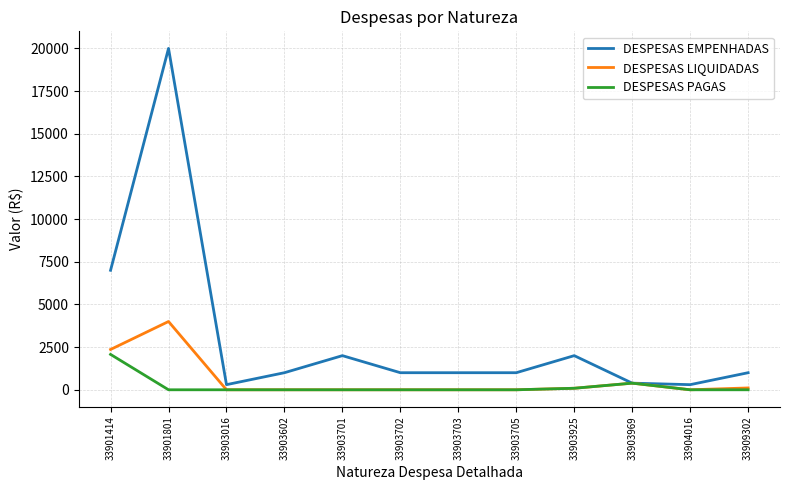

What is the maximum value for DESPESAS PAGAS?

2072.6